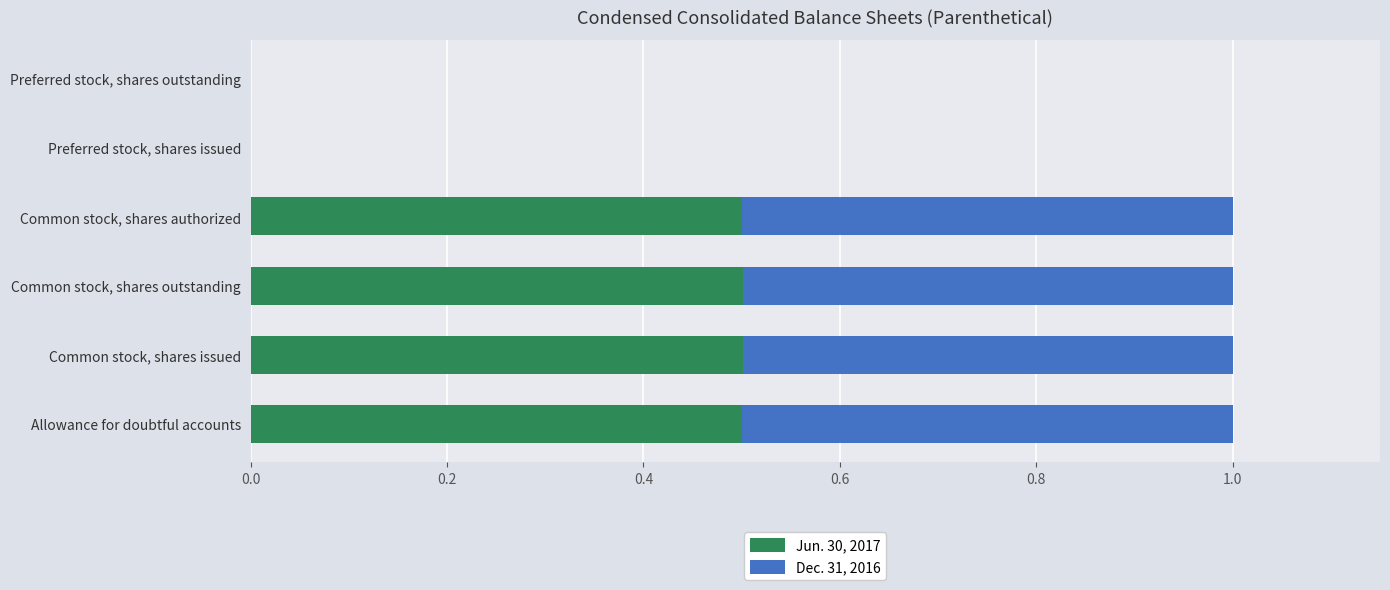

What is the sum of all Jun. 30, 2017 values?

2.0